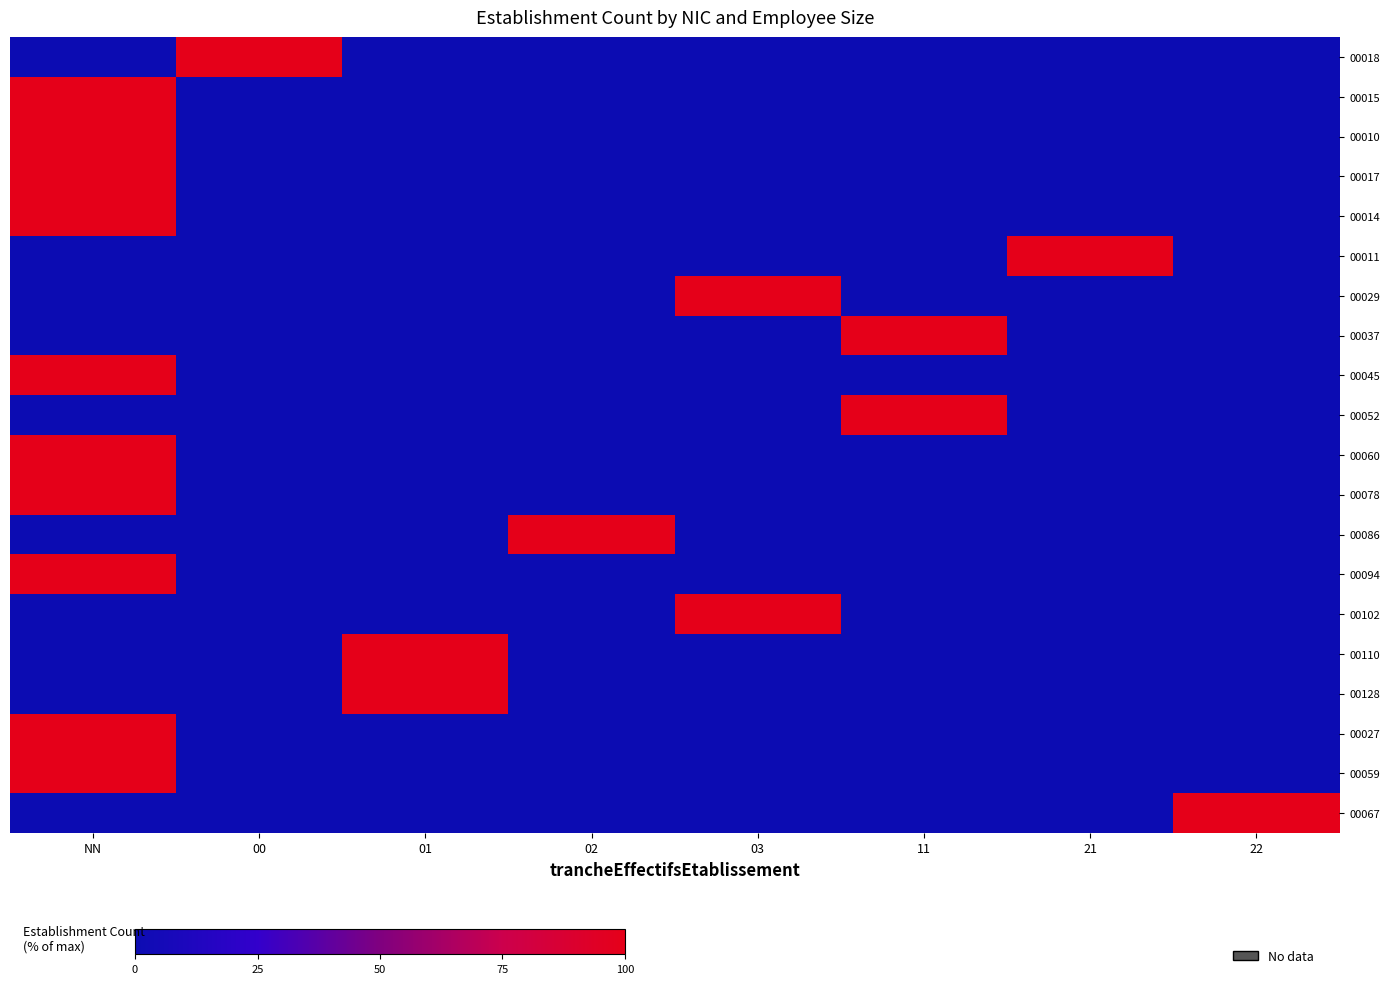

Rank the series by their maximum value, from lowest to highest.

00018, 00015, 00010, 00017, 00014, 00011, 00029, 00037, 00045, 00052, 00060, 00078, 00086, 00094, 00102, 00110, 00128, 00027, 00059, 00067